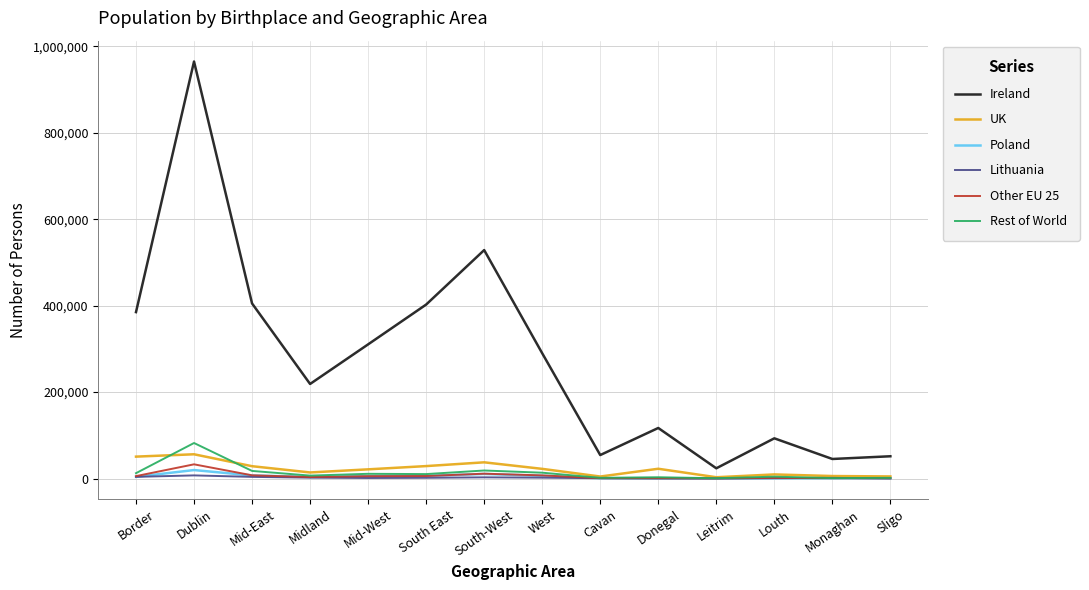

At which category is the sum across all series the highest?

Dublin